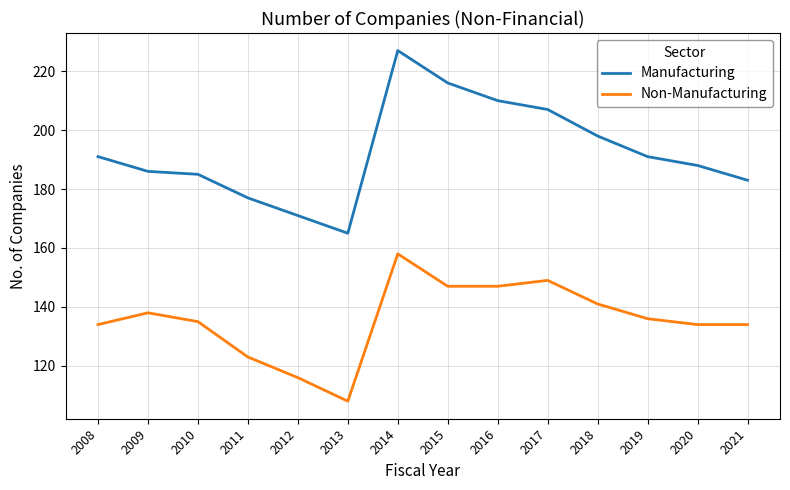

What is the maximum value for Non-Manufacturing?

158